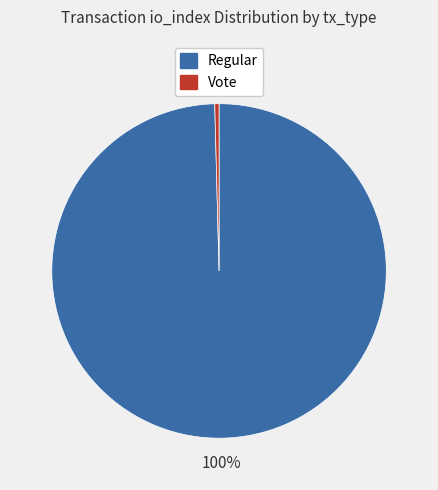

Which slice is the smallest?

Vote